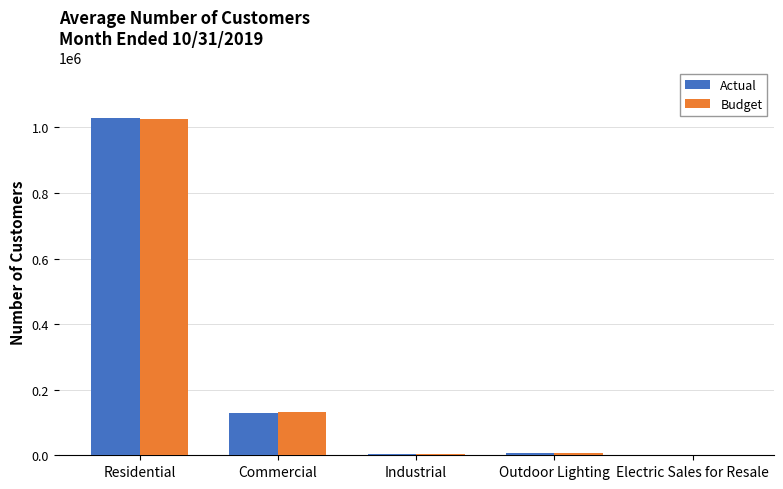

Which label corresponds to the largest value in the chart?

Residential